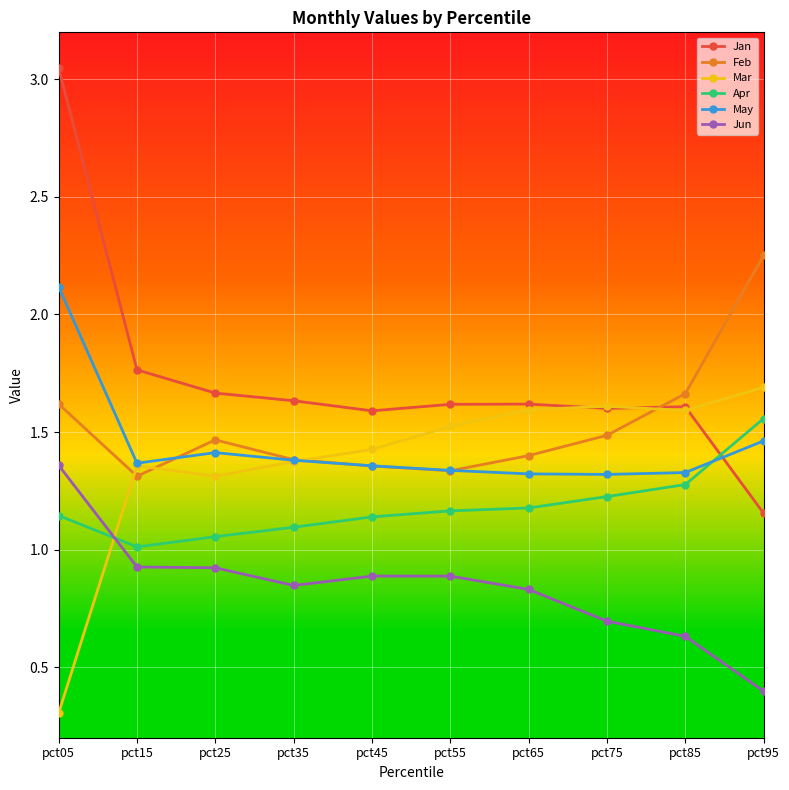

True or false: Apr and May cross at least once.

True